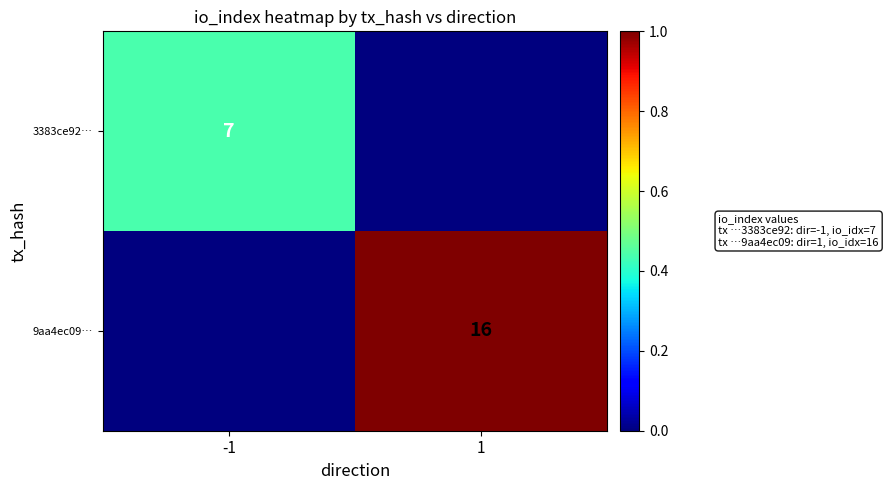

The 9aa4ec09… series shows 0.0 at -1. True or false?

True